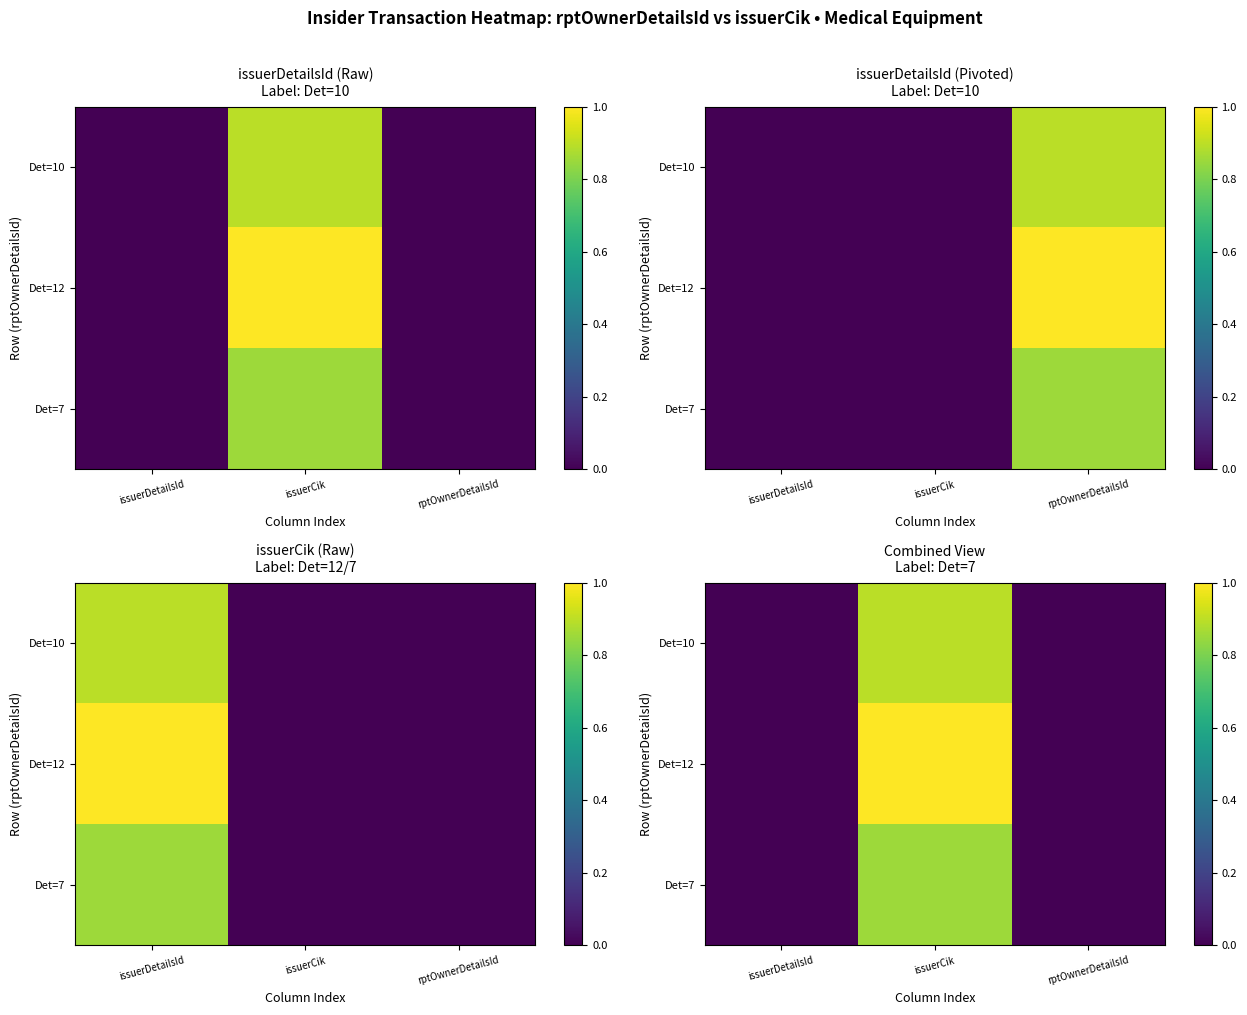

True or false: Det=12 has a value of 0.0 at rptOwnerDetailsId.

True